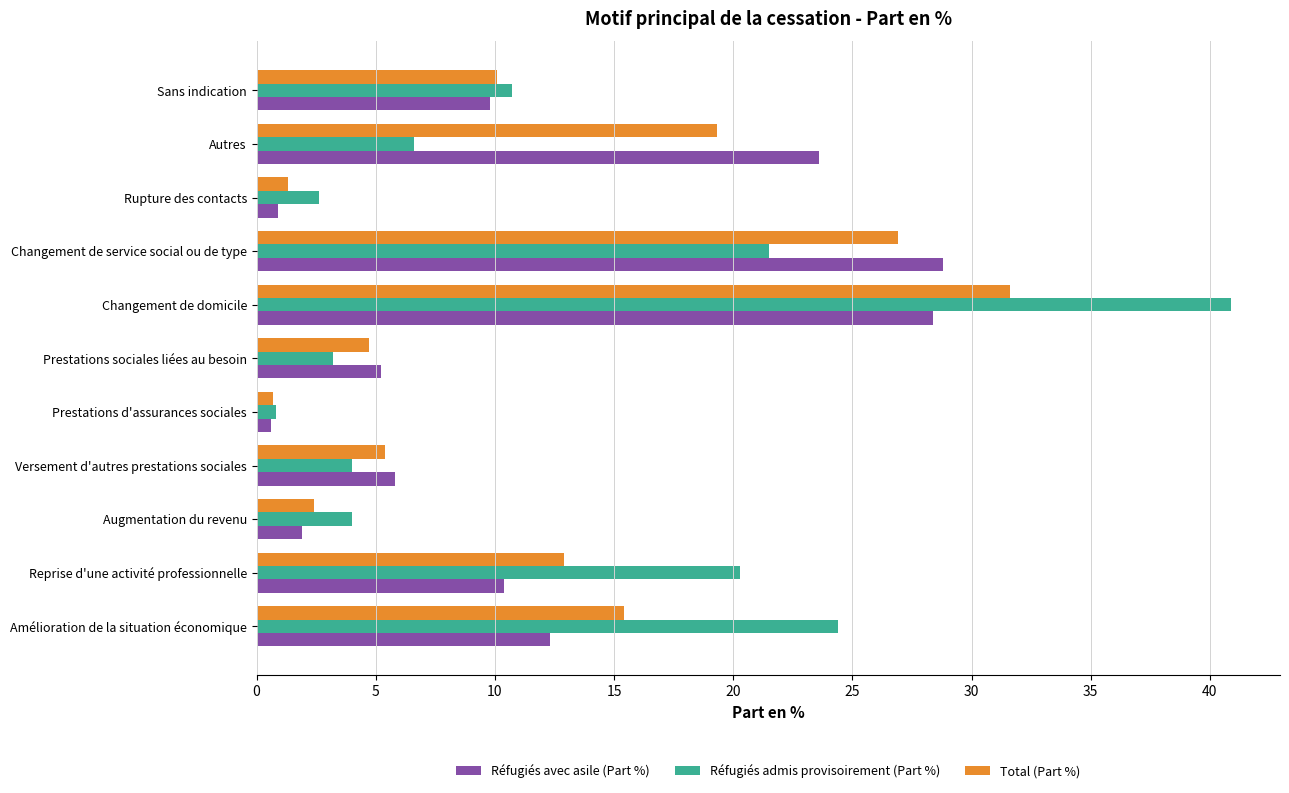

Is it true that Réfugiés avec asile (Part %) equals 28.8 at Changement de service social ou de type?

True